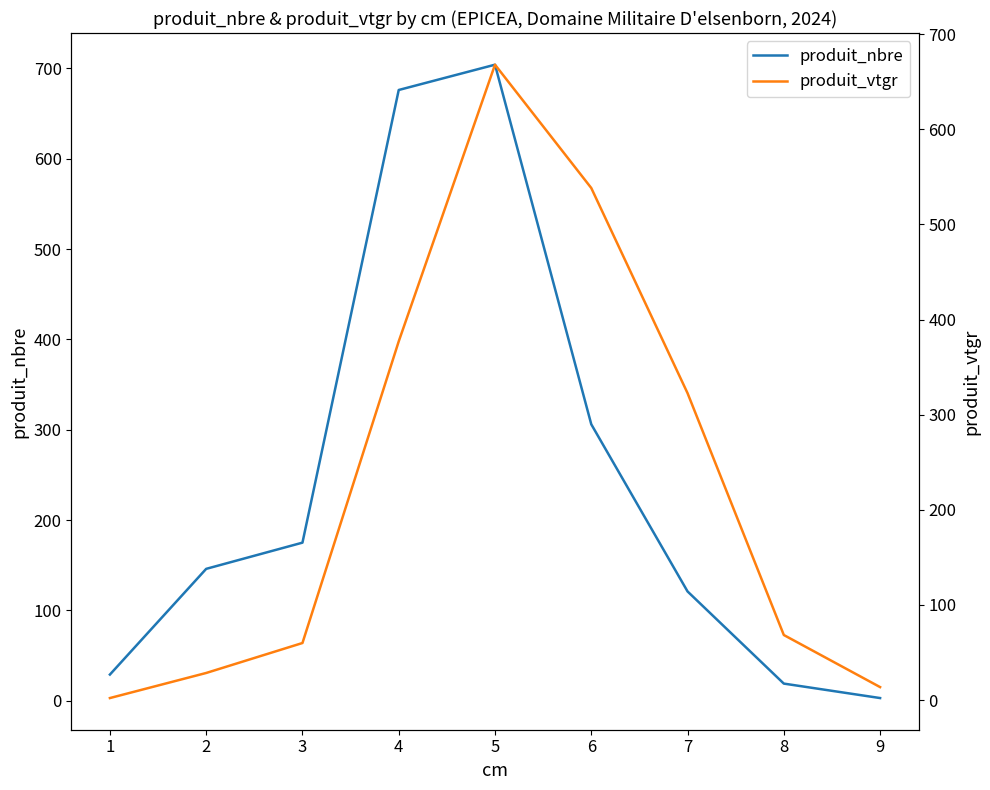

At how many categories does at least one series exceed 262?

4